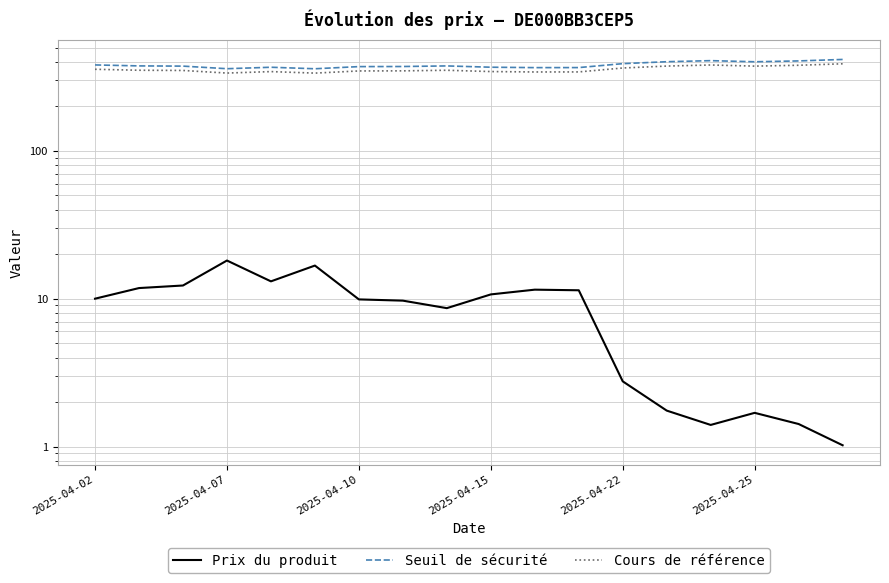

What is the difference between the Prix du produit values at 13 and 8?

6.9